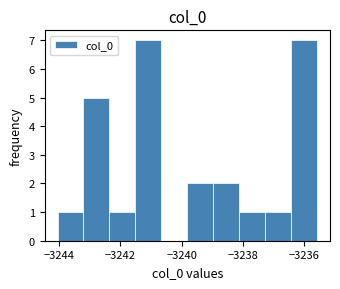

How tall is the bar that spans -3239.8 to -3239.0 on the x-axis? Neither the bar edges nor the heights are printed on the chart, so give them approximately, as read against the axes.

2